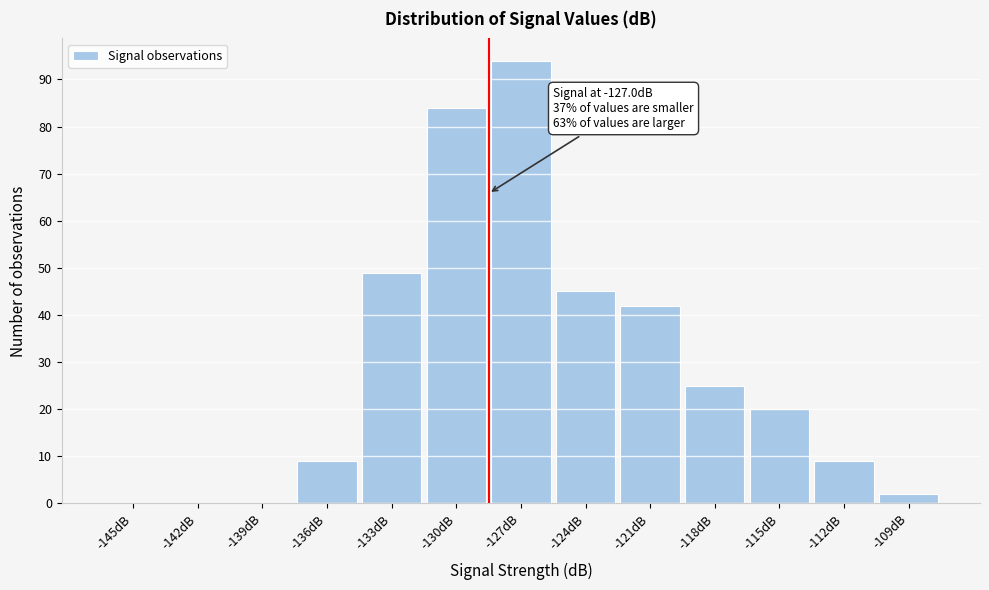

Reading left to right, transcribe all the data shown in this chart.

-145dB=0	-142dB=0	-139dB=0	-136dB=9	-133dB=49	-130dB=84	-127dB=94	-124dB=45	-121dB=42	-118dB=25	-115dB=20	-112dB=9	-109dB=2